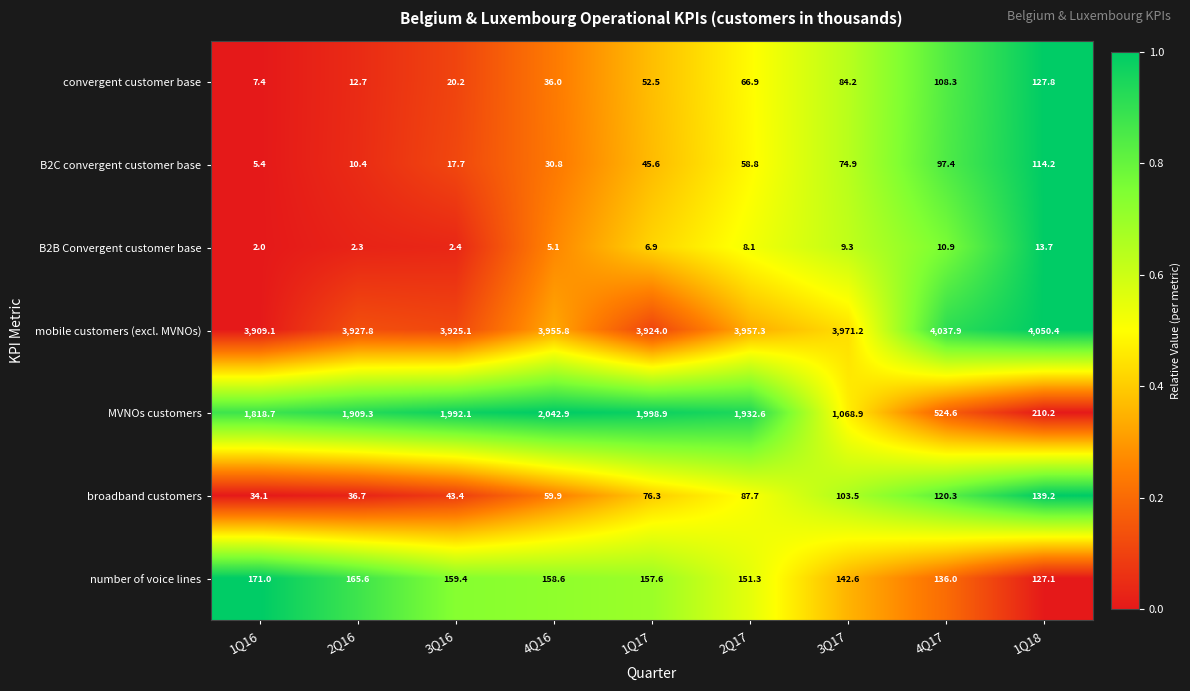

True or false: MVNOs customers has a value of 1992.1 at 3Q16.

True